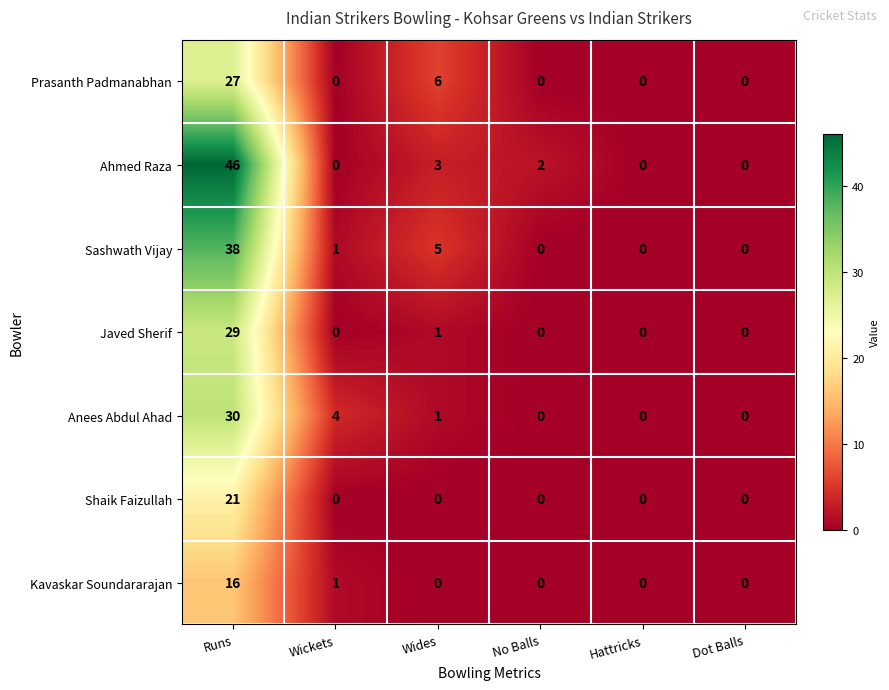

At which label does Javed Sherif reach its peak?

Runs